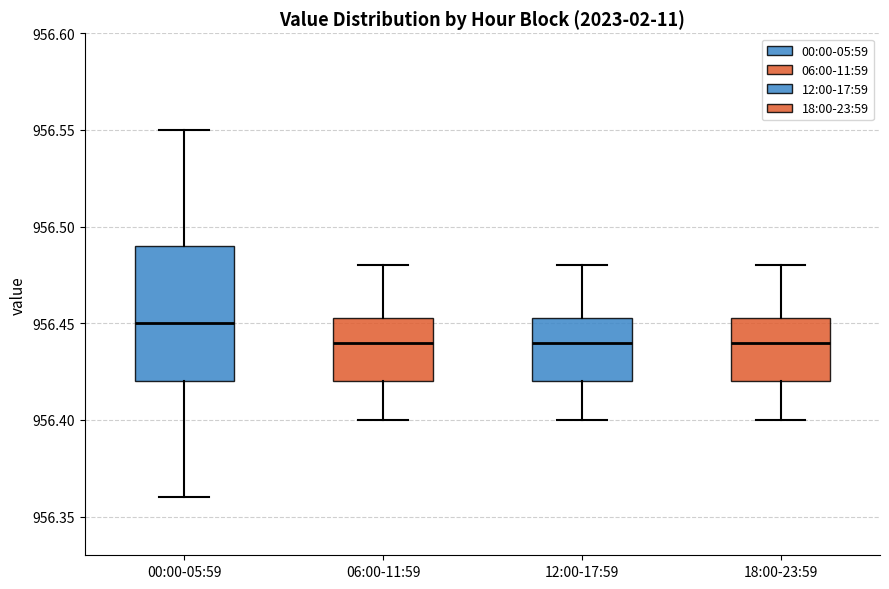

Reading left to right, transcribe this box plot: for each box, give where its median line is, the range the box spans, and where its two whiskers end, as read against the y-axis. The values are not printed on the chart, so give them approximately, as read against the axis.

00:00-05:59: median 956.450, box 956.420 to 956.490, whiskers 956.360 to 956.550
06:00-11:59: median 956.440, box 956.420 to 956.455, whiskers 956.400 to 956.480
12:00-17:59: median 956.440, box 956.420 to 956.455, whiskers 956.400 to 956.480
18:00-23:59: median 956.440, box 956.420 to 956.455, whiskers 956.400 to 956.480